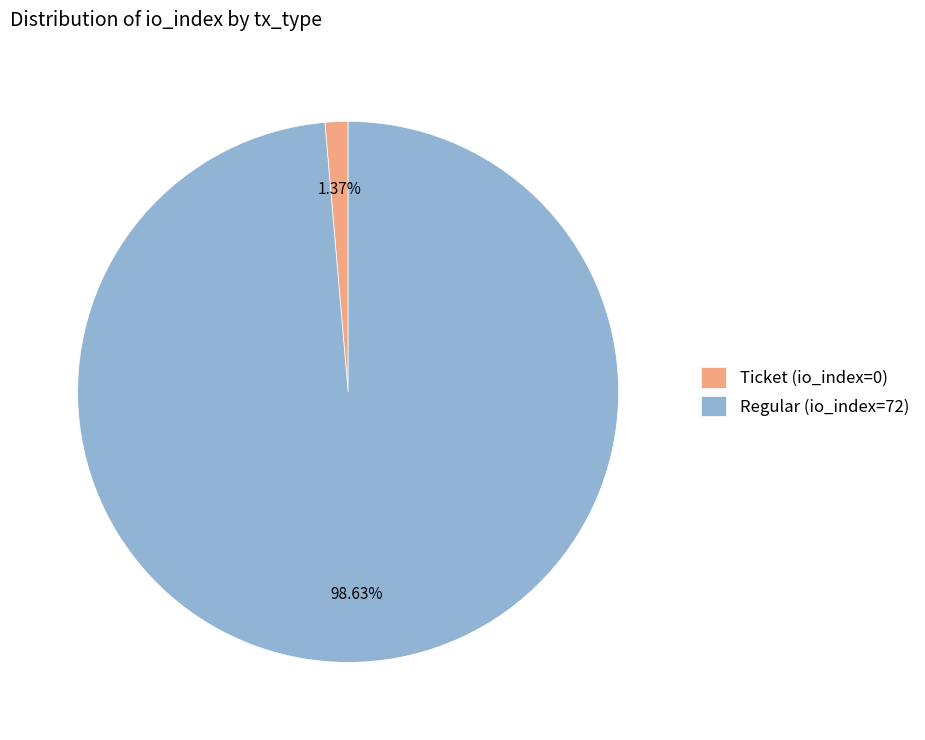

Which has a higher value, Regular (io_index=72) or Ticket (io_index=0)?

Regular (io_index=72)